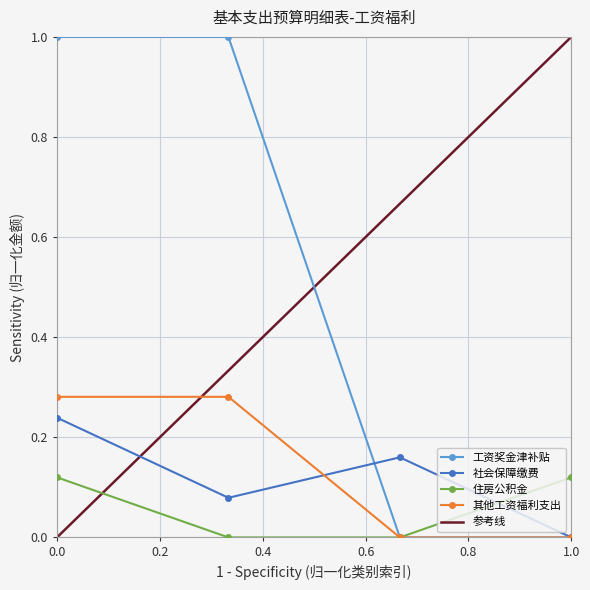

List the series in order of their peak value, highest first.

工资奖金津补贴, 其他工资福利支出, 社会保障缴费, 住房公积金